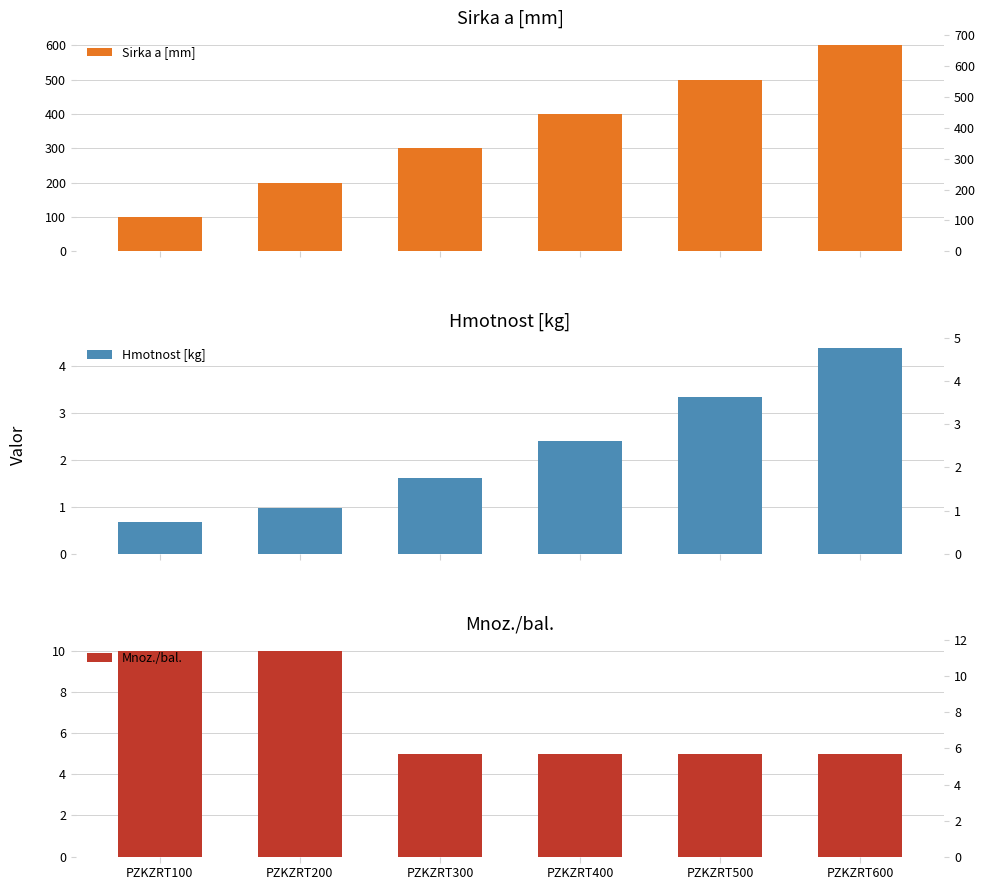

Is it true that Sirka a [mm] equals 137.5 at PZKZRT400?

False